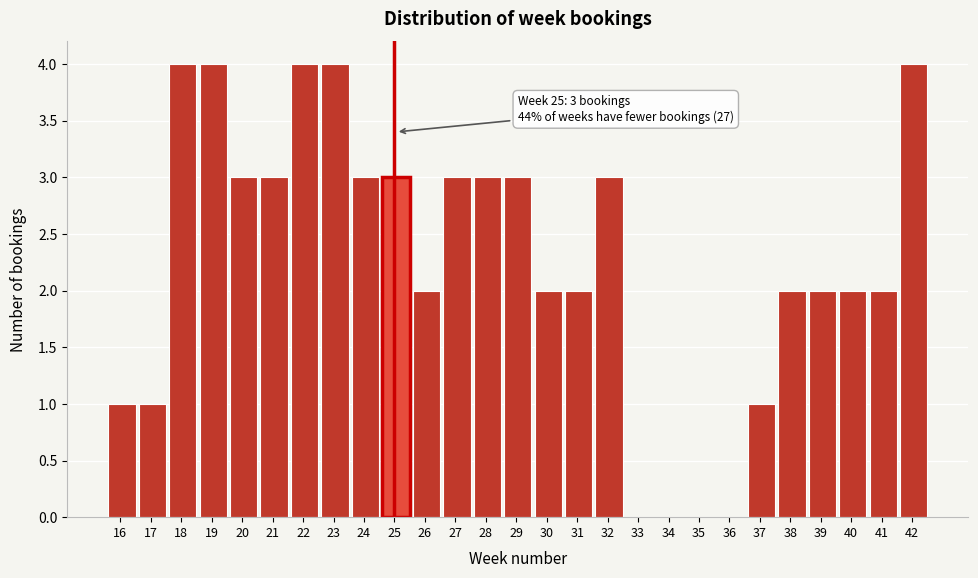

Reading left to right, list all the values displayed in this chart.

16=1	17=1	18=4	19=4	20=3	21=3	22=4	23=4	24=3	25=3	26=2	27=3	28=3	29=3	30=2	31=2	32=3	33=0	34=0	35=0	36=0	37=1	38=2	39=2	40=2	41=2	42=4